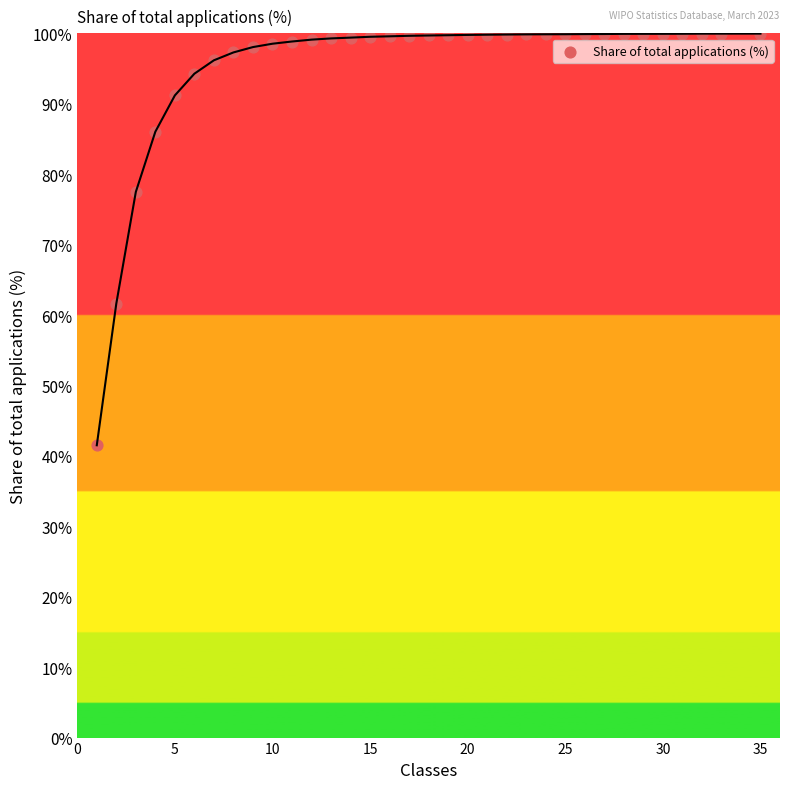

What is the range of X values (max minus min)?

34.0